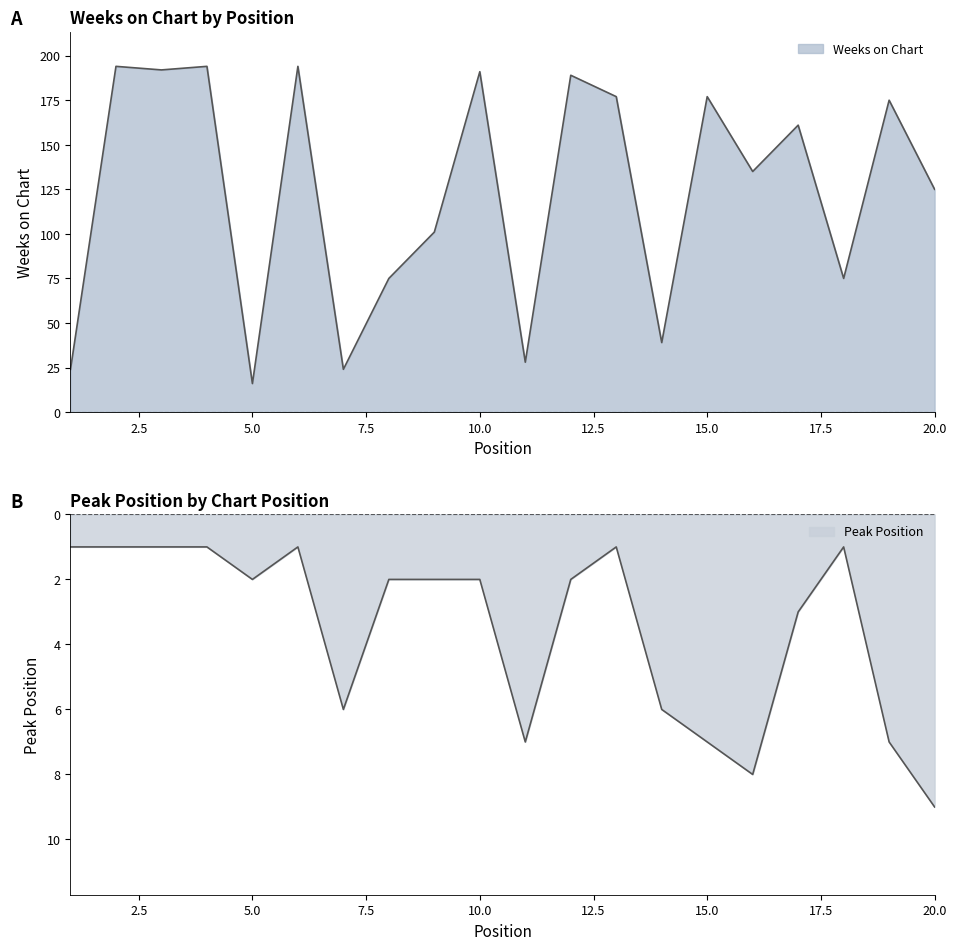

True or false: Peak Position and Weeks on Chart cross at least once.

False